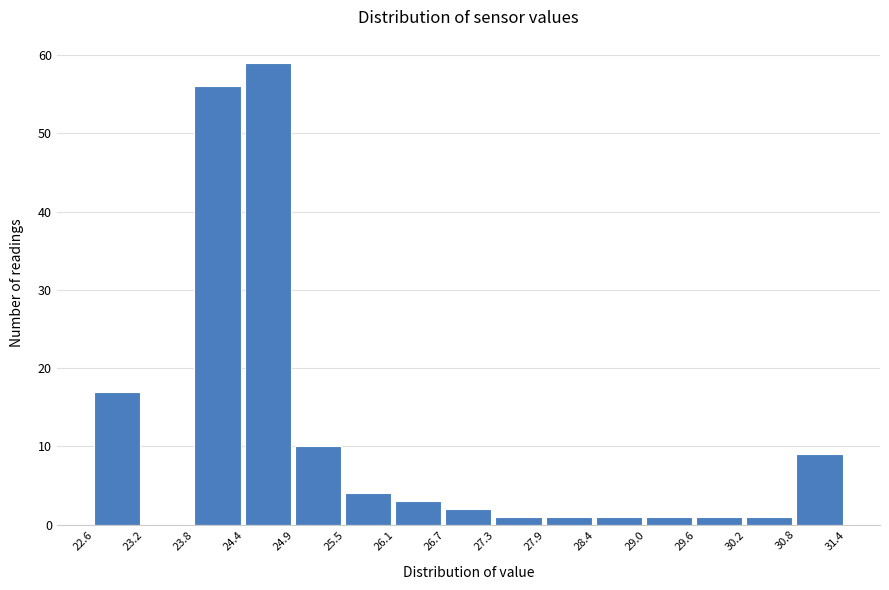

Reading left to right, transcribe this chart: for each bar, give the range it covers on the x-axis and its height. The values are not printed on the chart, so give them approximately, as read against the axis.

22.6 to 23.2: 17
23.2 to 23.8: 0
23.8 to 24.4: 56
24.4 to 24.9: 59
24.9 to 25.5: 10
25.5 to 26.1: 4
26.1 to 26.7: 3
26.7 to 27.3: 2
27.3 to 27.9: 1
27.9 to 28.4: 1
28.4 to 29.0: 1
29.0 to 29.6: 1
29.6 to 30.2: 1
30.2 to 30.8: 1
30.8 to 31.4: 9